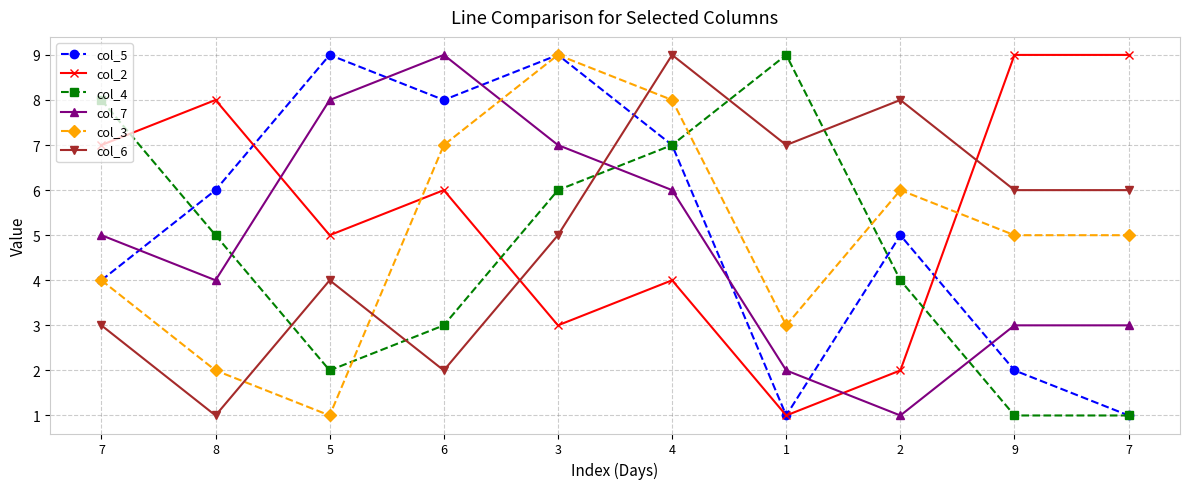

Which series has the largest range (max minus min)?

col_5